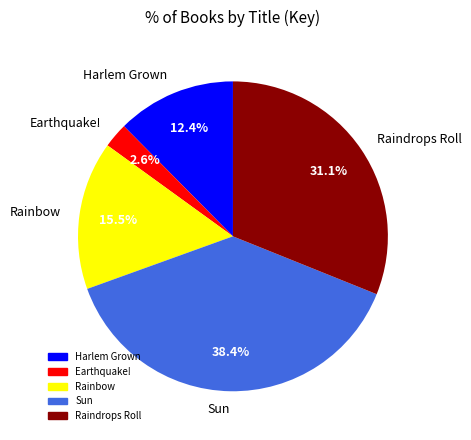

Rank the categories by value from highest to lowest.

Sun, Raindrops Roll, Rainbow, Harlem Grown, Earthquake!